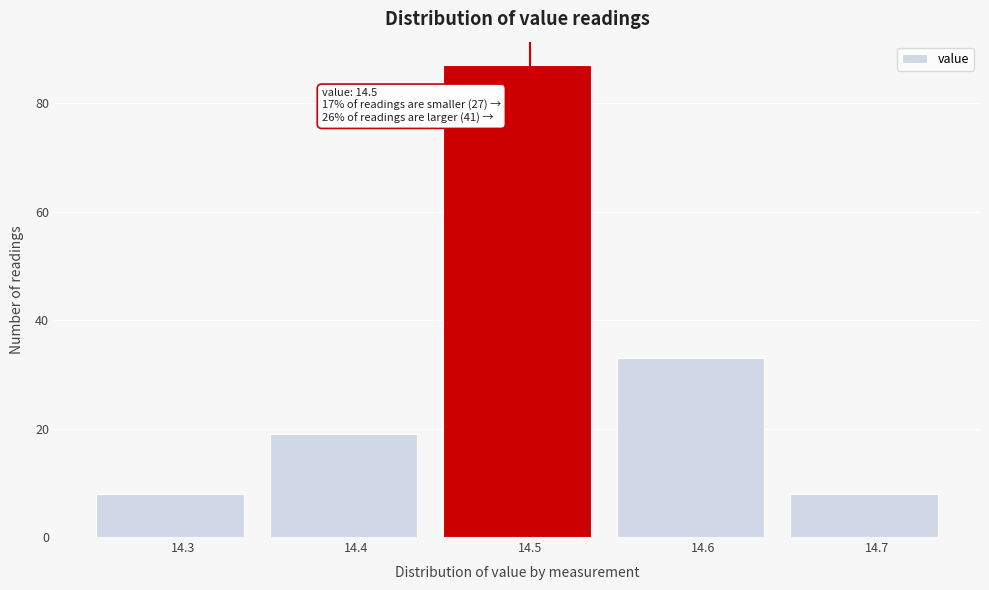

Which range on the x-axis has the tallest bar?

14.45 to 14.55